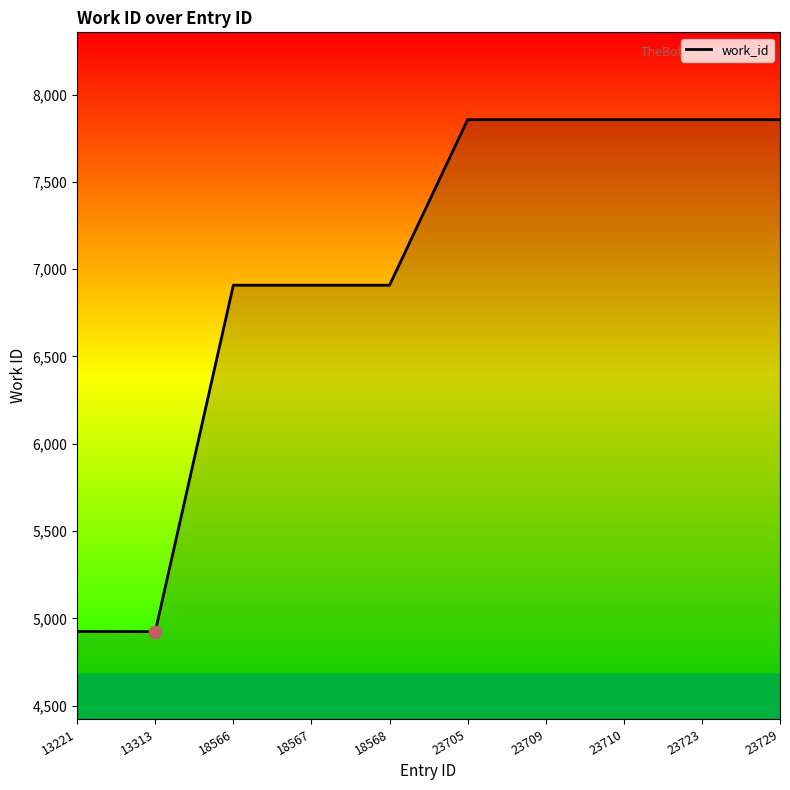

Which has a higher value, 13313 or 18566?

18566